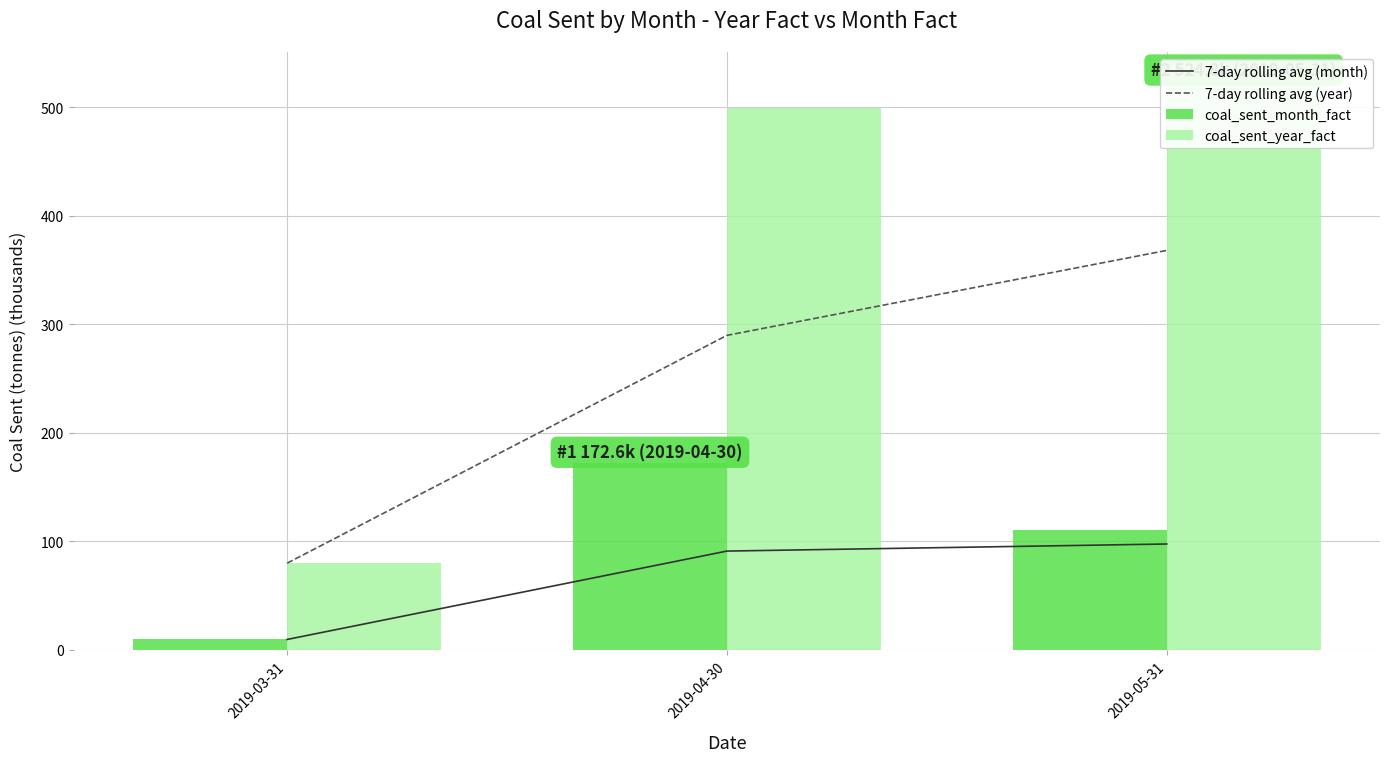

Which series has the largest total across all categories?

coal_sent_year_fact